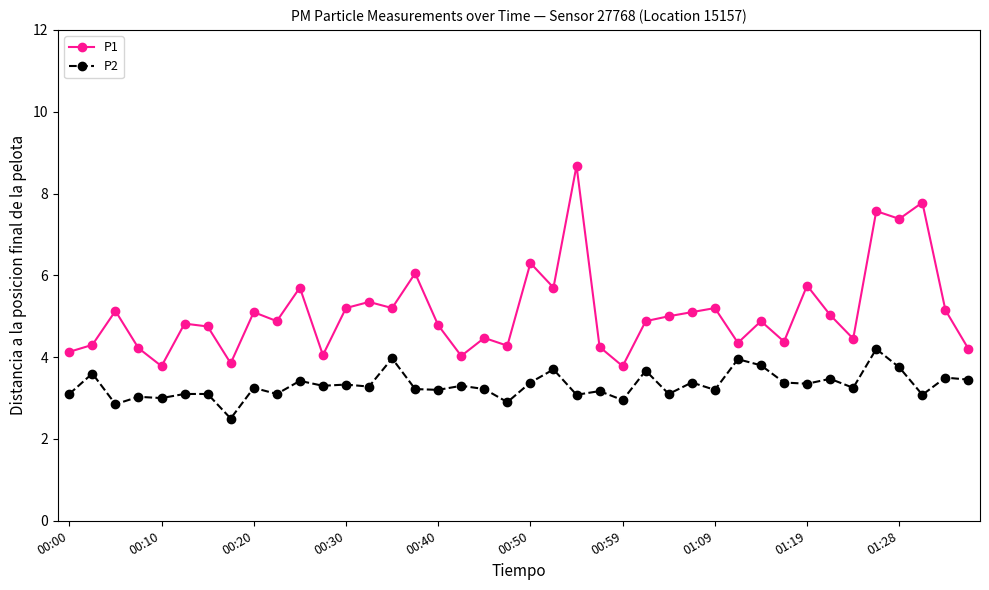

Which series has the largest total across all categories?

P1